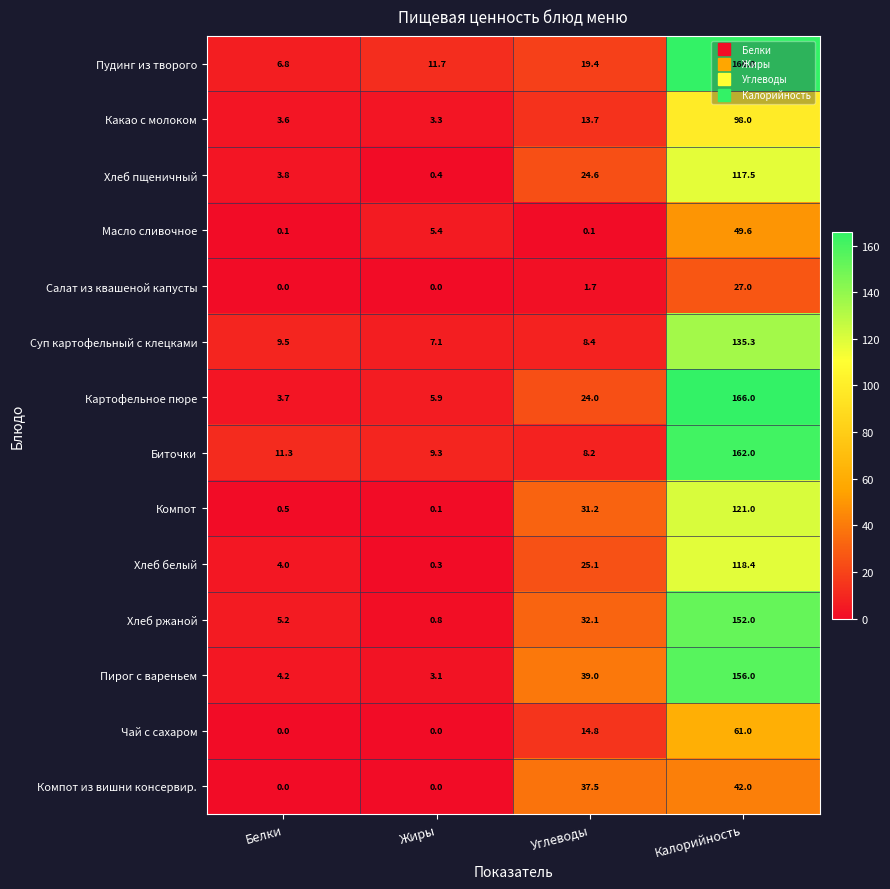

Which series has the largest total across all categories?

Пудинг из творого